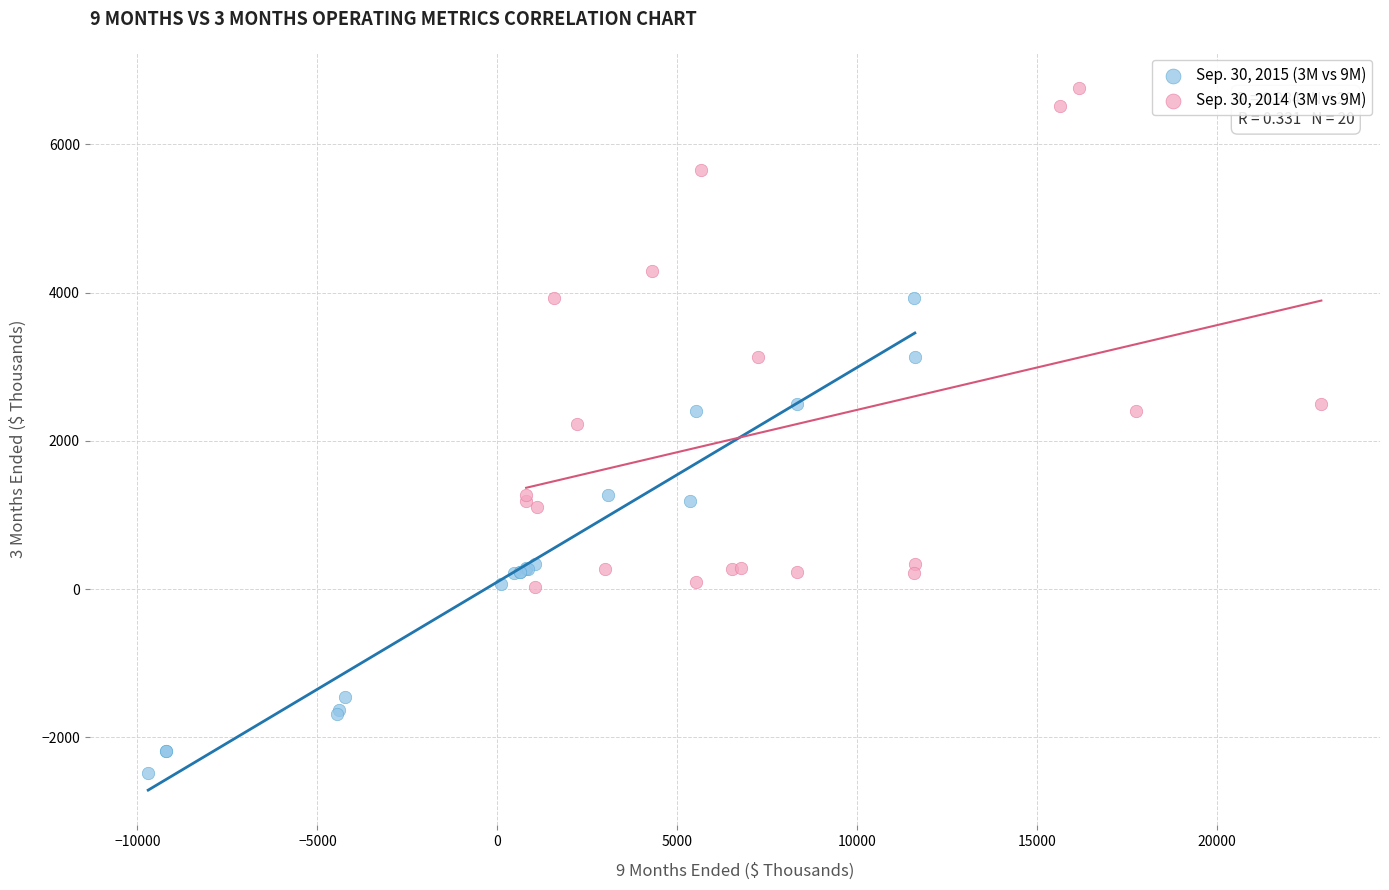

Which series contains the lowest Y value?

Sep. 30, 2015 (3M vs 9M)